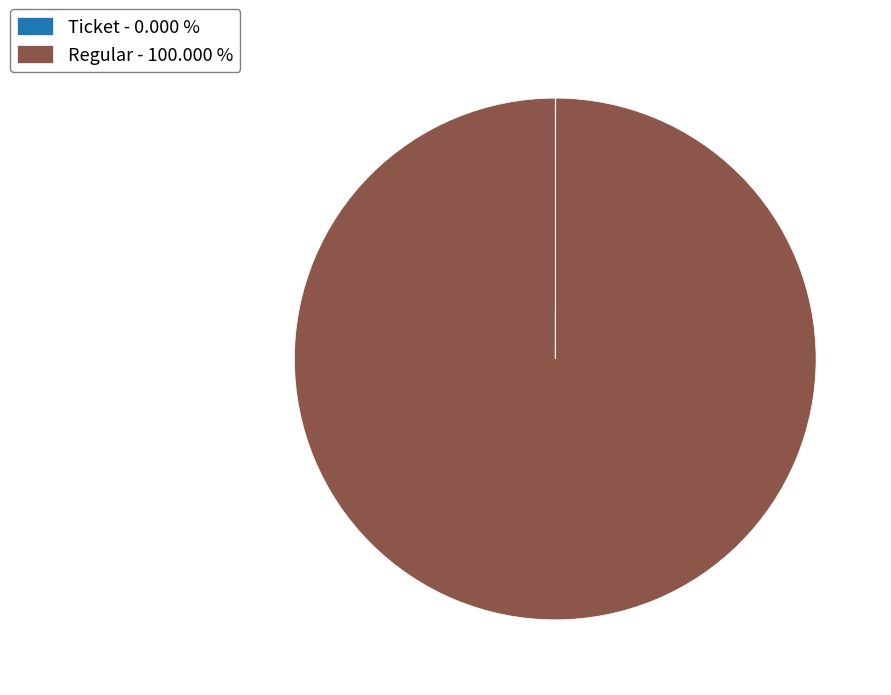

What is the largest slice in the pie chart?

Regular - 100.000 %